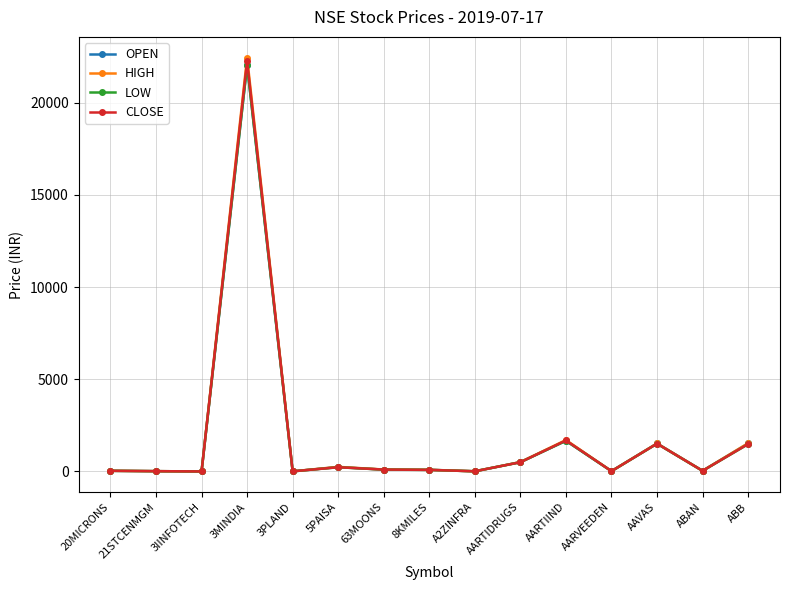

What is the label of the 1st point from the left?

20MICRONS